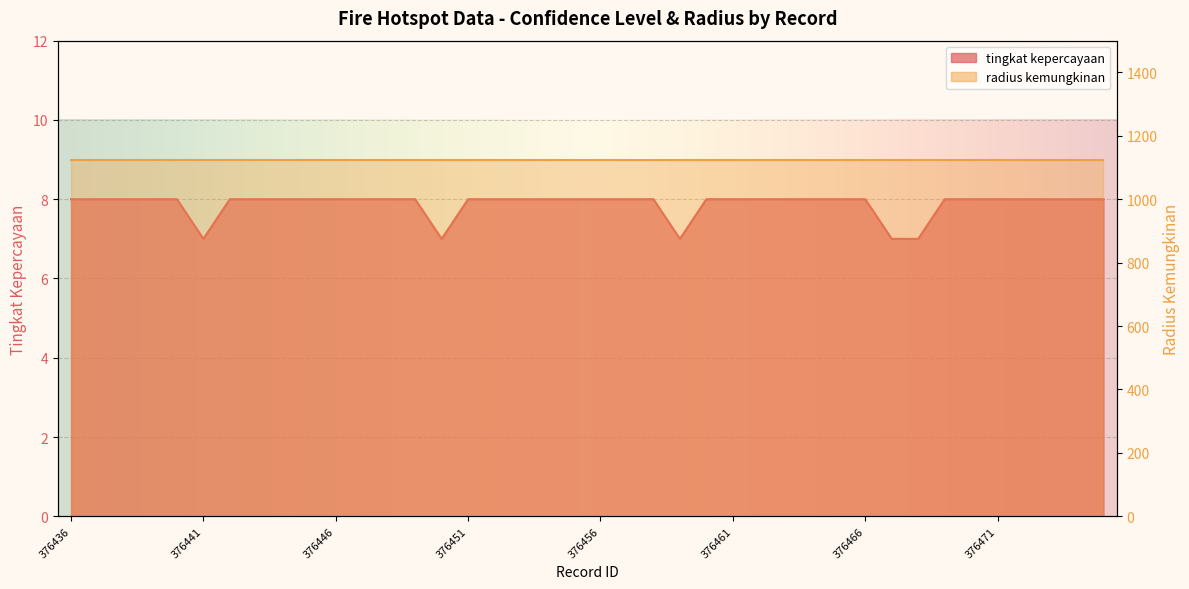

Is it true that the value at 376452 is 8?

True